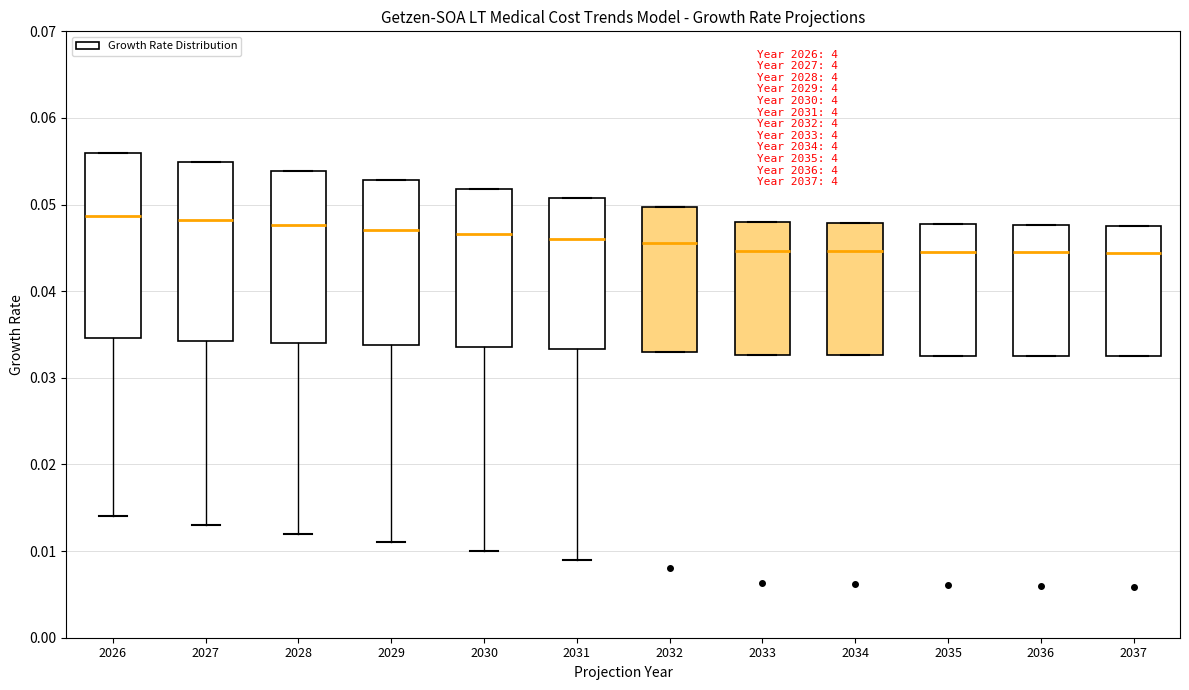

Reading left to right, transcribe this box plot: for each box, give where its median line is, the range the box spans, and where its two whiskers end, as read against the y-axis. The values are not printed on the chart, so give them approximately, as read against the axis.

2026: median 0.049, box 0.035 to 0.056, whiskers 0.014 to 0.056
2027: median 0.048, box 0.034 to 0.055, whiskers 0.013 to 0.055
2028: median 0.048, box 0.034 to 0.054, whiskers 0.012 to 0.054
2029: median 0.047, box 0.034 to 0.053, whiskers 0.011 to 0.053
2030: median 0.047, box 0.034 to 0.052, whiskers 0.010 to 0.052
2031: median 0.046, box 0.033 to 0.051, whiskers 0.009 to 0.051
2032: median 0.046, box 0.033 to 0.050, whiskers 0.033 to 0.050
2033: median 0.045, box 0.033 to 0.048, whiskers 0.033 to 0.048
2034: median 0.045, box 0.033 to 0.048, whiskers 0.033 to 0.048
2035: median 0.045, box 0.033 to 0.048, whiskers 0.033 to 0.048
2036: median 0.045, box 0.033 to 0.048, whiskers 0.033 to 0.048
2037: median 0.044, box 0.033 to 0.048, whiskers 0.033 to 0.048